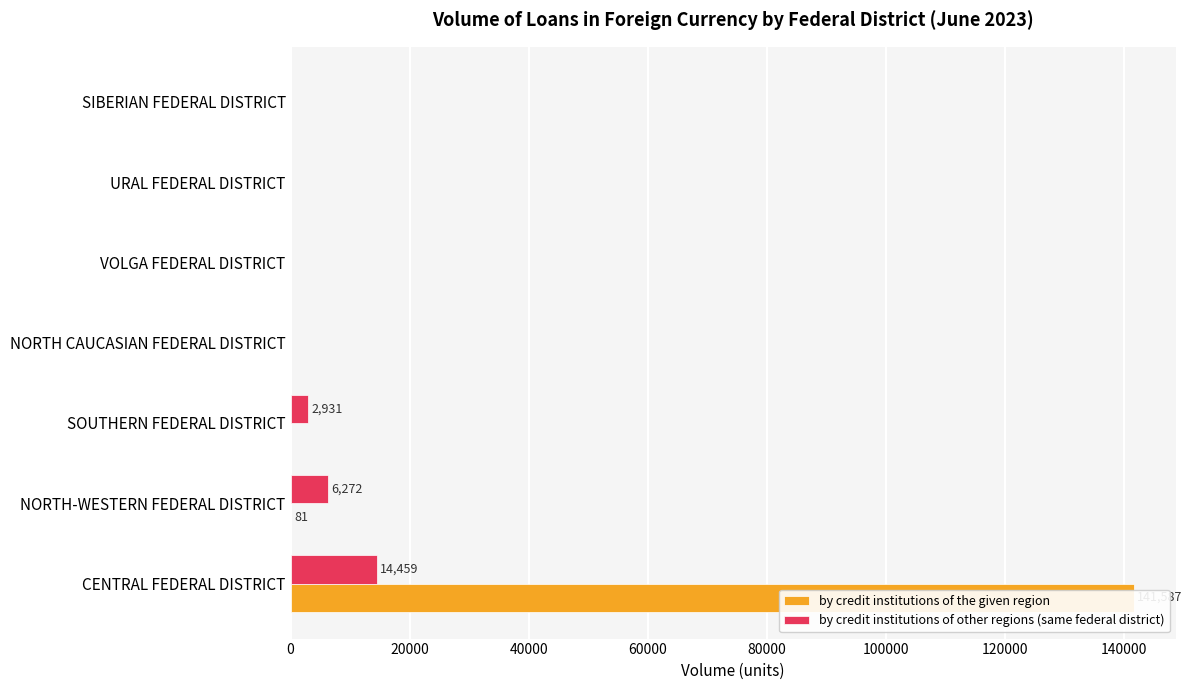

How many series are shown in this chart?

2